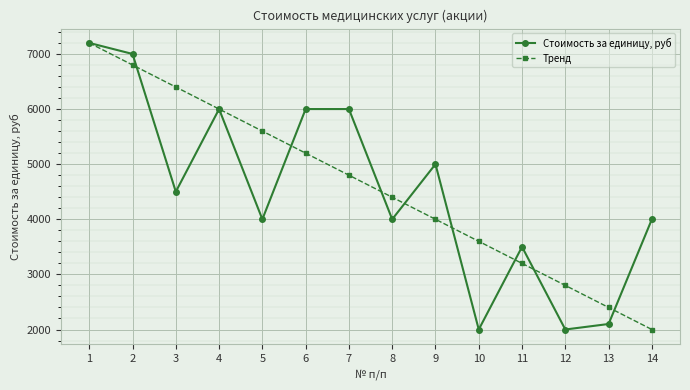

How many interior local valleys does the Стоимость за единицу, руб series have?

5